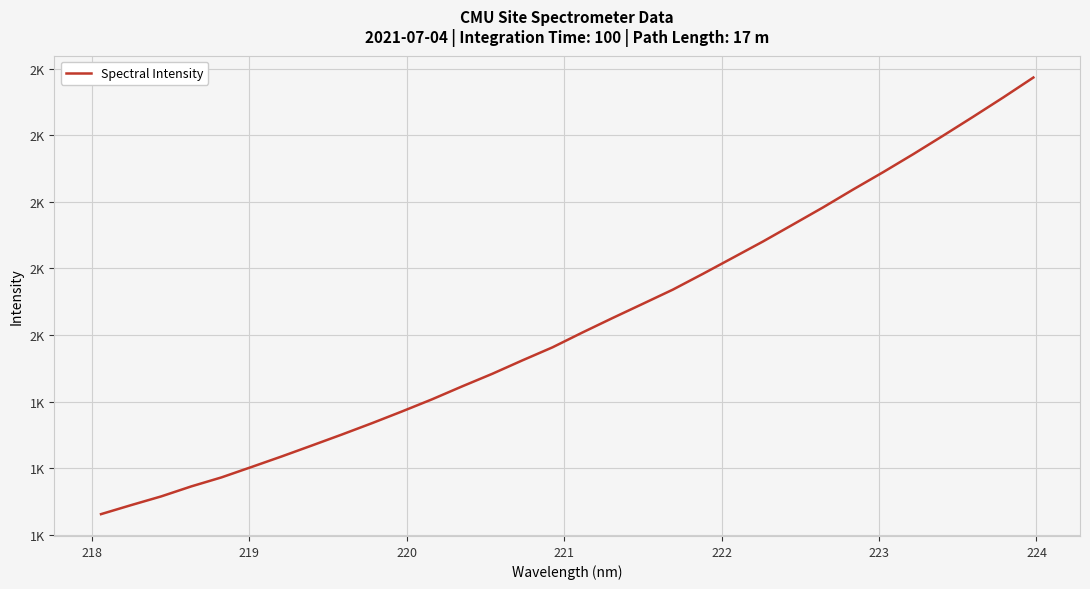

Does the chart display data point markers on the line(s)?

No